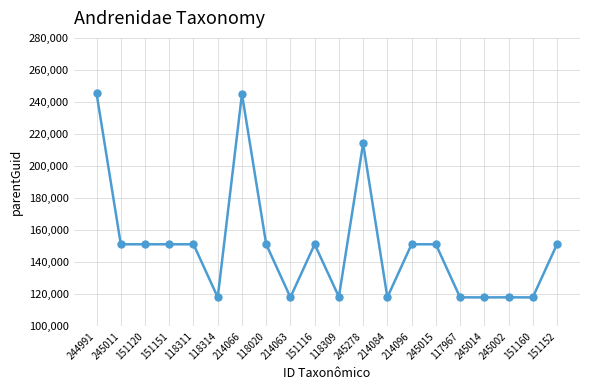

What is the greatest value displayed?

245307